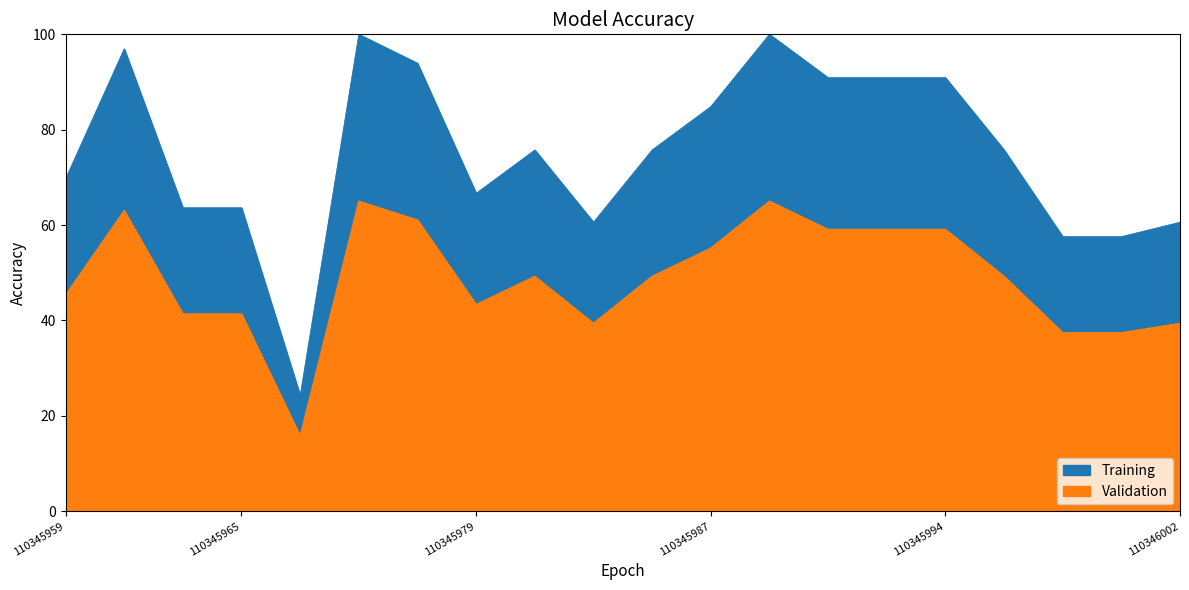

True or false: Validation and Training cross at least once.

False